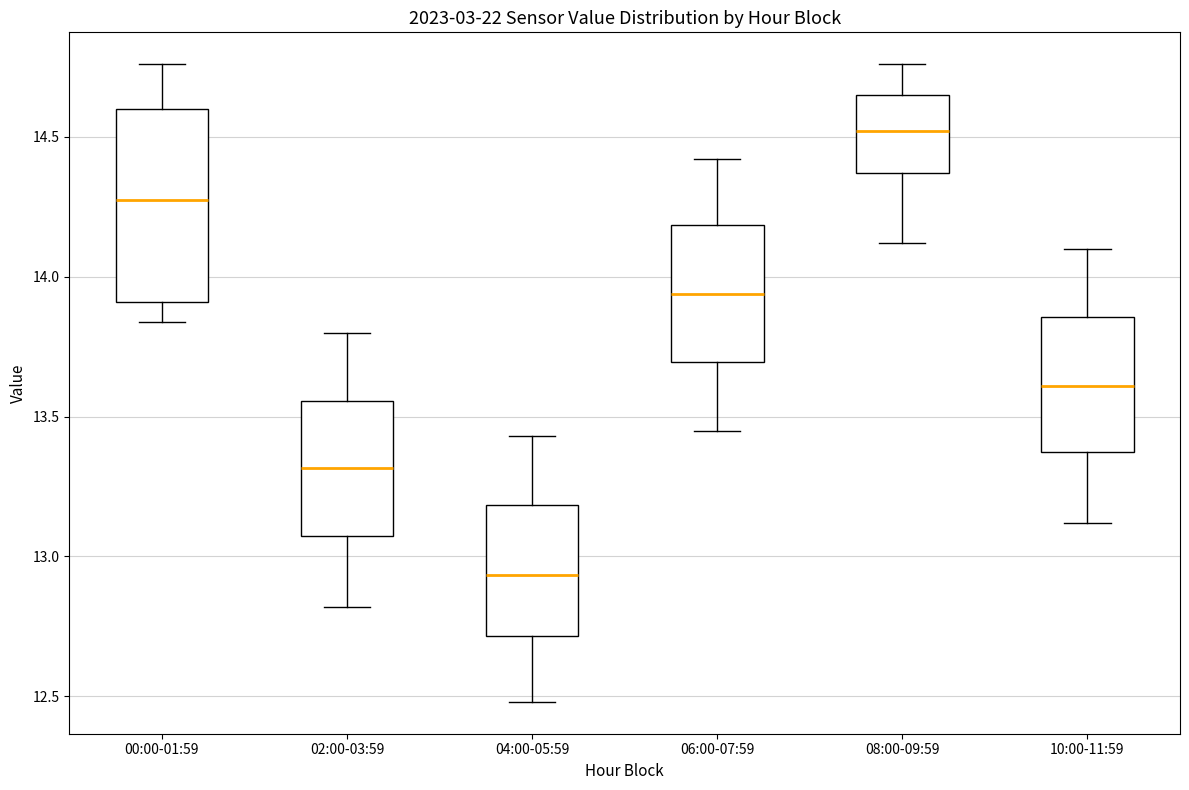

Reading left to right, read every box against the y-axis: the position of its median line, the range the box covers, and the ends of its whiskers. The values are not printed on the chart, so give them approximately, as read against the axis.

00:00-01:59: median 14.30, box 13.90 to 14.60, whiskers 13.85 to 14.75
02:00-03:59: median 13.30, box 13.05 to 13.55, whiskers 12.80 to 13.80
04:00-05:59: median 12.95, box 12.70 to 13.20, whiskers 12.50 to 13.45
06:00-07:59: median 13.95, box 13.70 to 14.20, whiskers 13.45 to 14.40
08:00-09:59: median 14.50, box 14.35 to 14.65, whiskers 14.10 to 14.75
10:00-11:59: median 13.60, box 13.35 to 13.85, whiskers 13.10 to 14.10